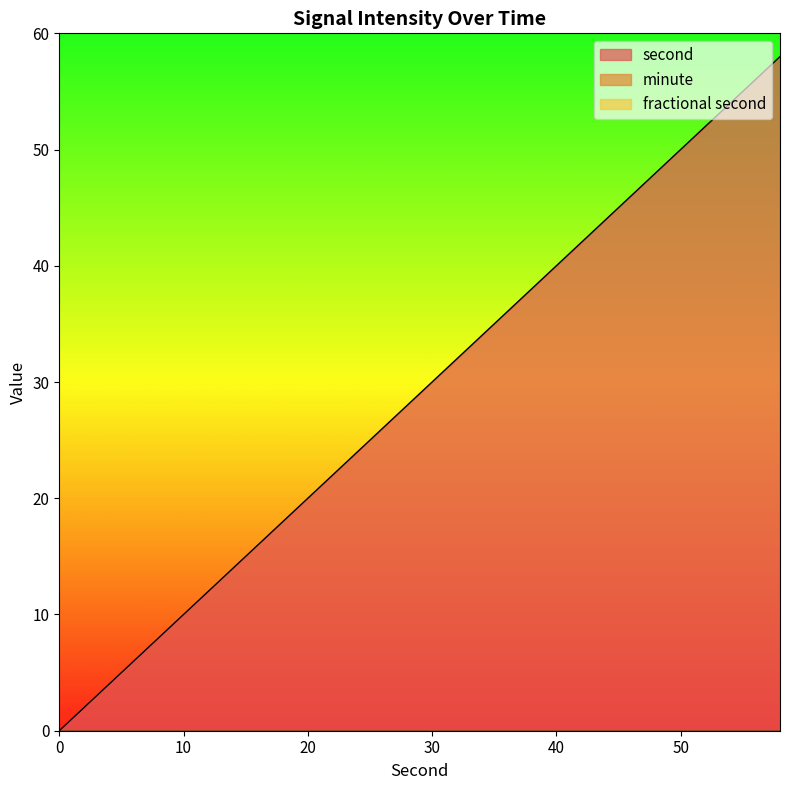

What is the total value across all series at 8?

8